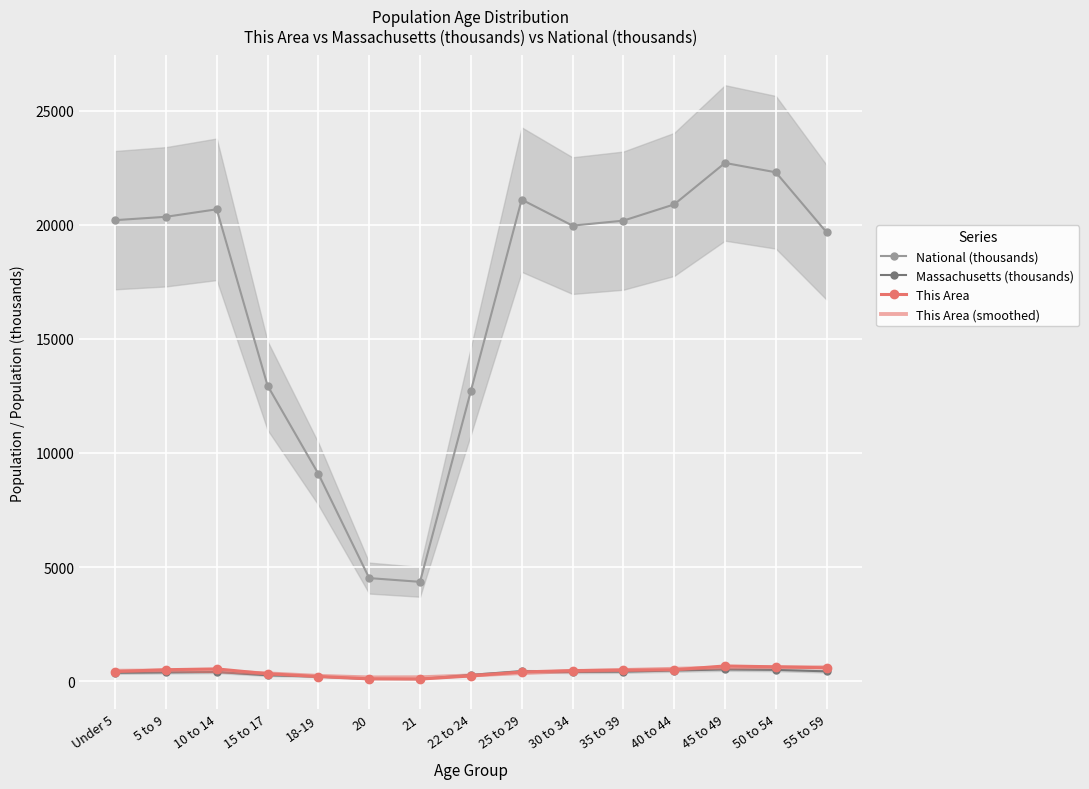

How many interior local valleys does the This Area (smoothed) series have?

1